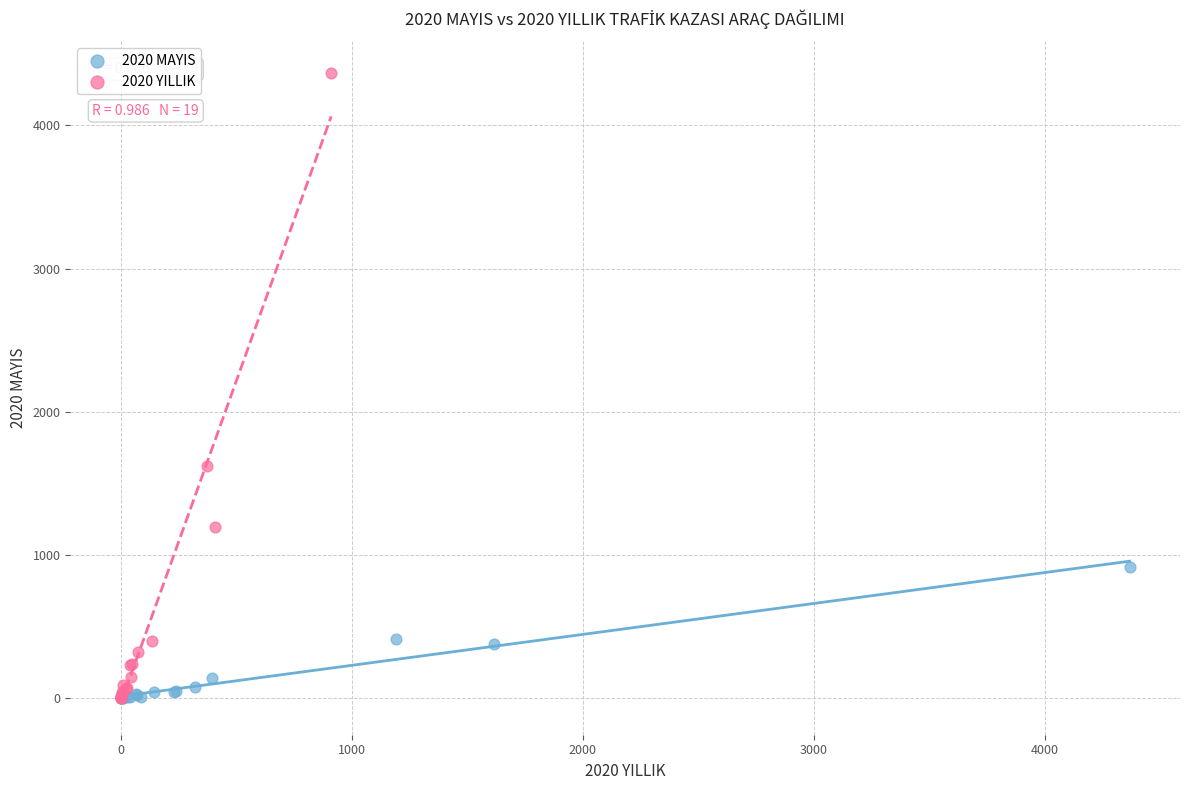

Which series has the largest Y range (max minus min)?

2020 YILLIK